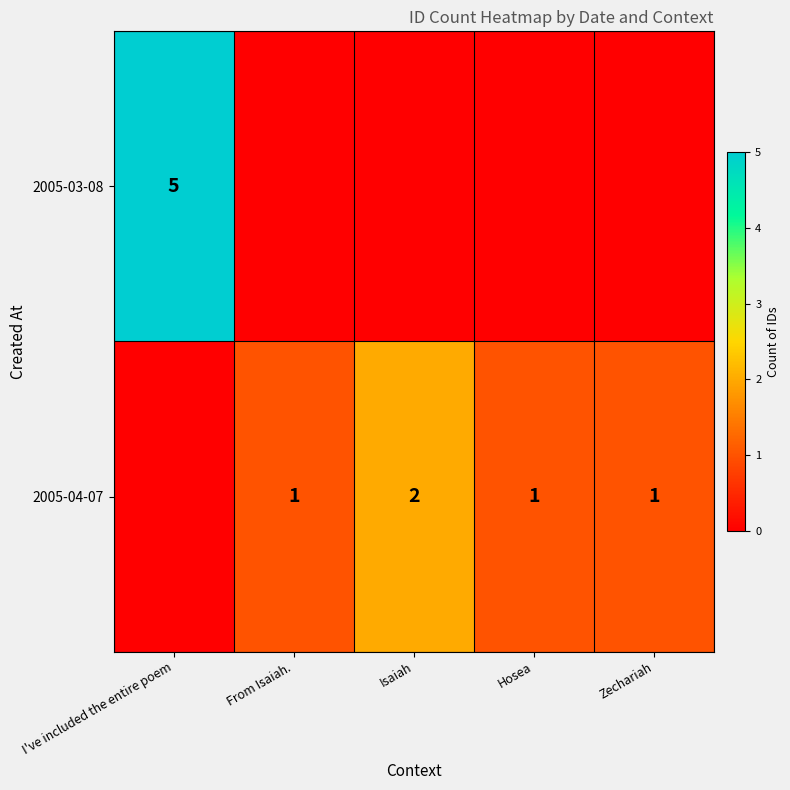

The value of 2005-04-07 at Hosea is 2. True or false?

False